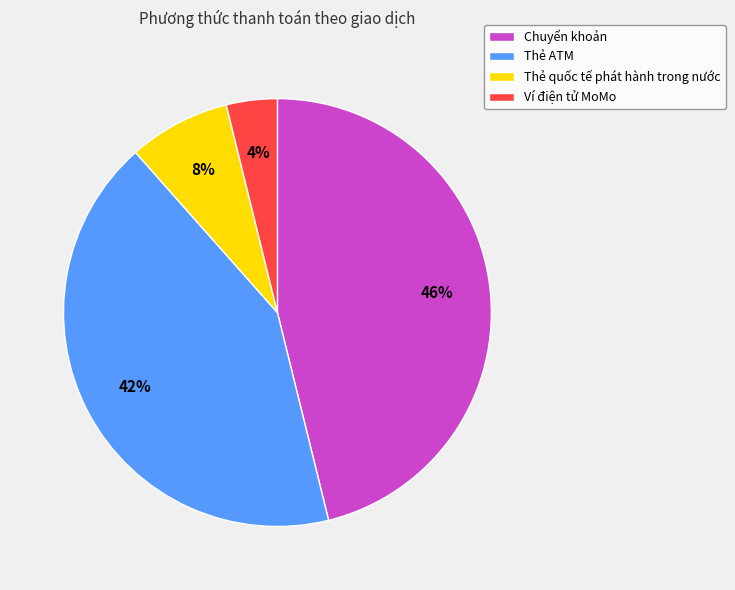

Which category has the biggest portion of the pie?

Chuyển khoản